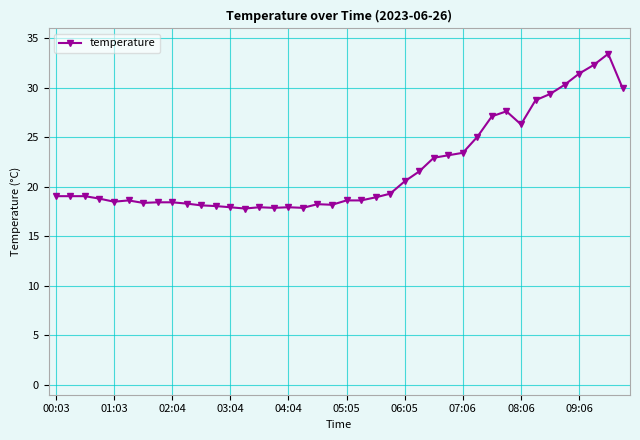

True or false: there are more than 1 points higher than both neighbors.

True